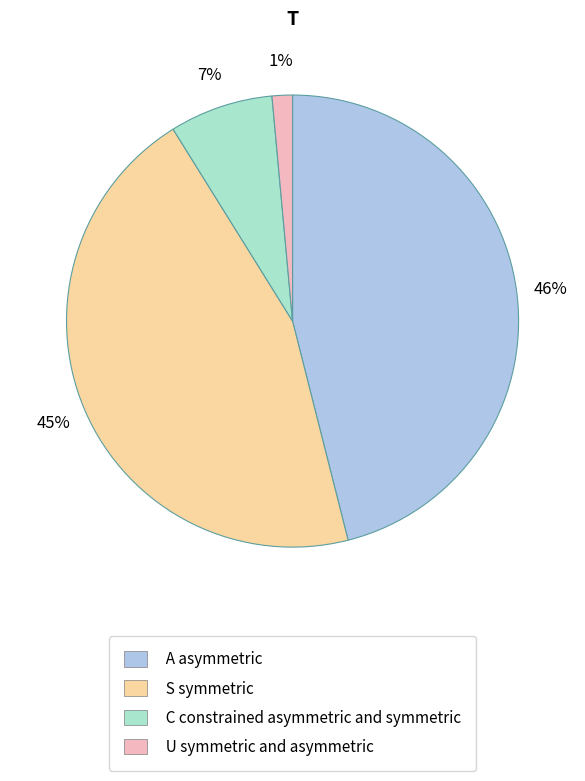

Combined, do C constrained asymmetric and symmetric and S symmetric account for over 50%?

Yes